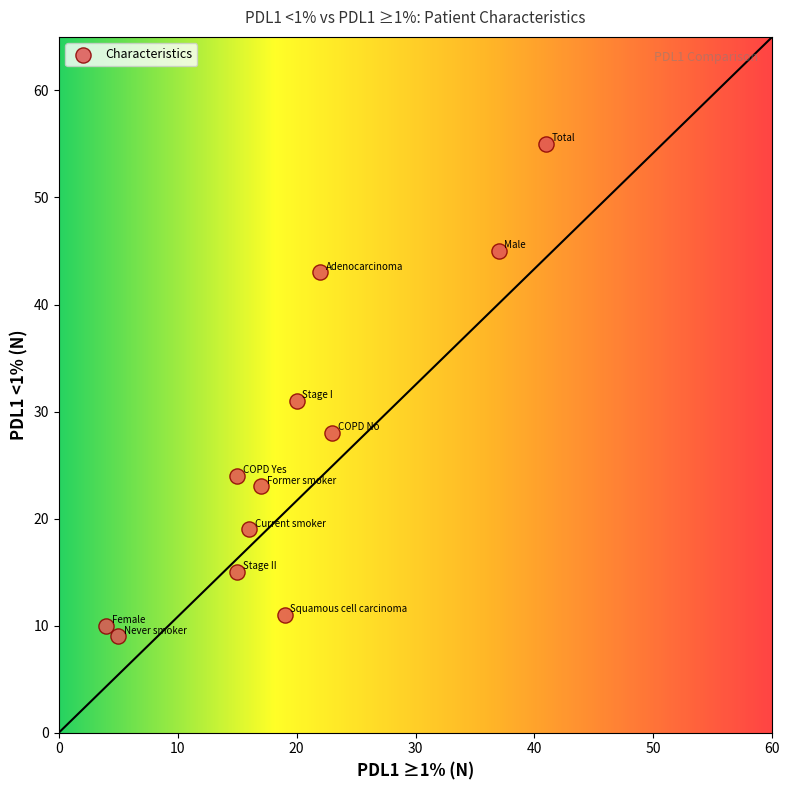

What is the average Y value?

26